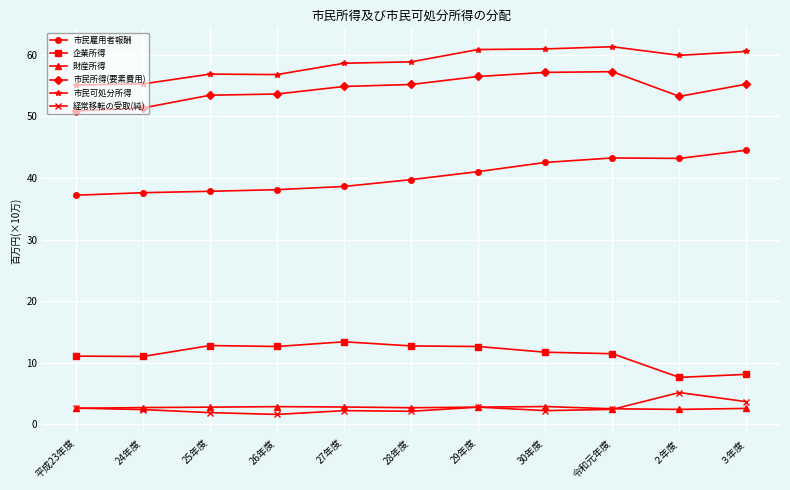

Which series has the largest total across all categories?

市民可処分所得